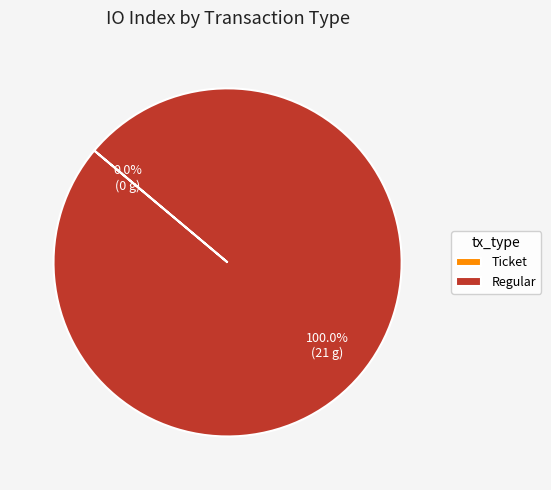

What is the smallest slice in the pie chart?

Ticket (io_index=0)